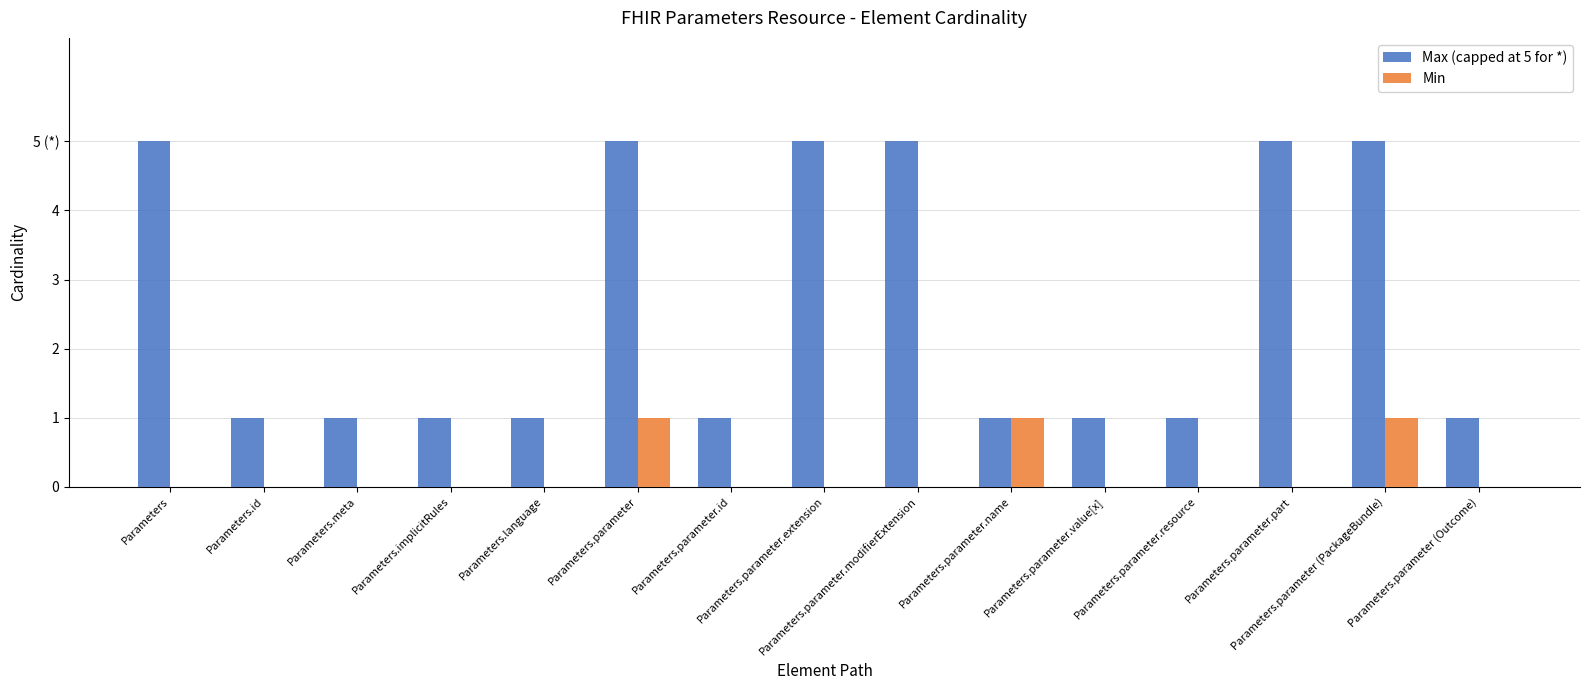

What is the difference between the maximum and second lowest values in the Min series?

1